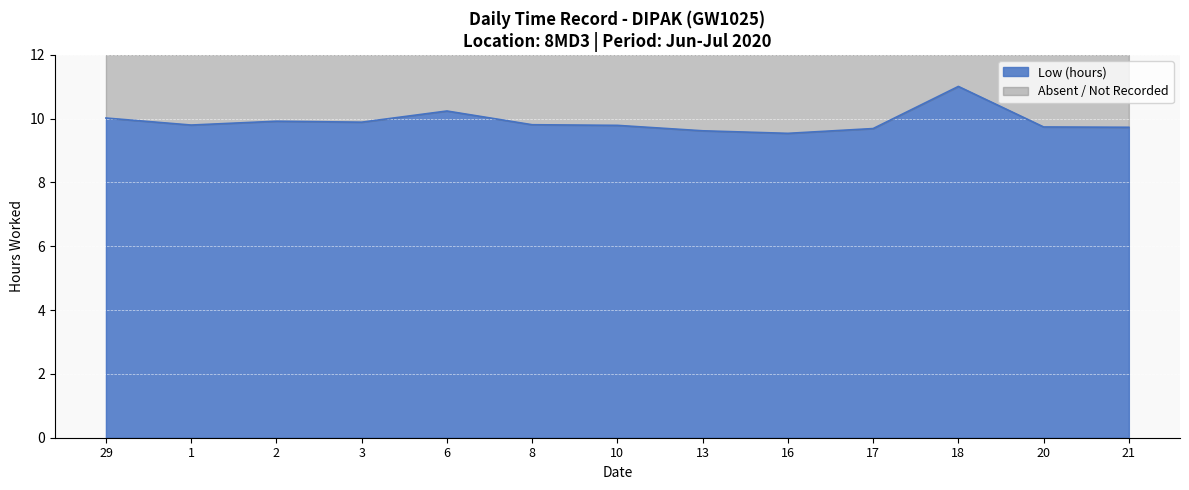

What is the sum of the values at 13 and 21?

19.4